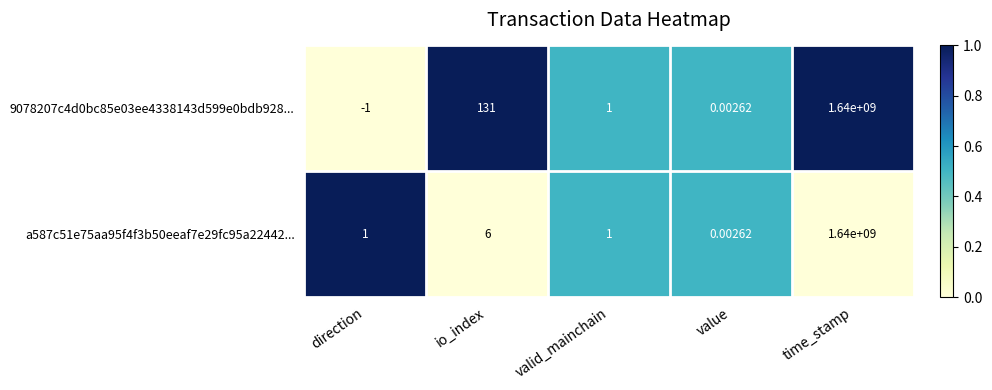

At which category is the sum across all series the highest?

time_stamp